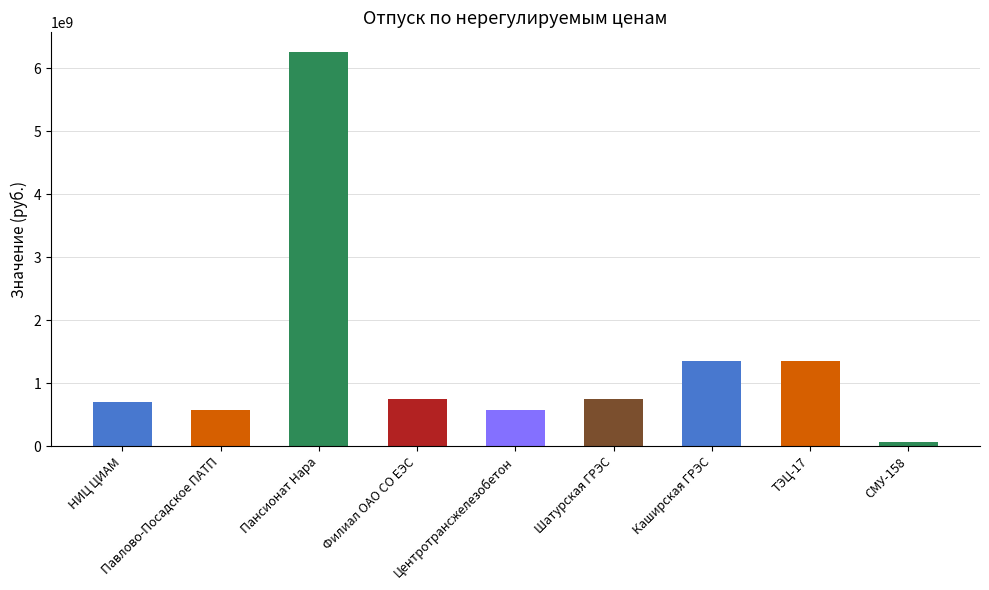

At which category does the chart reach its minimum across all series?

СМУ-158